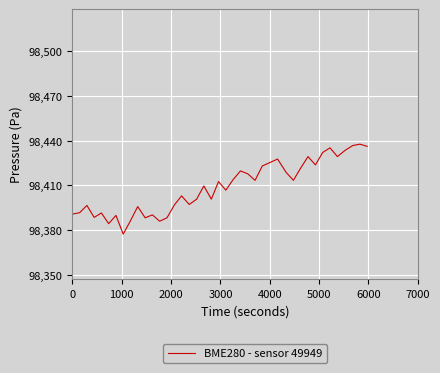

What is the maximum value shown in the chart?

98437.7